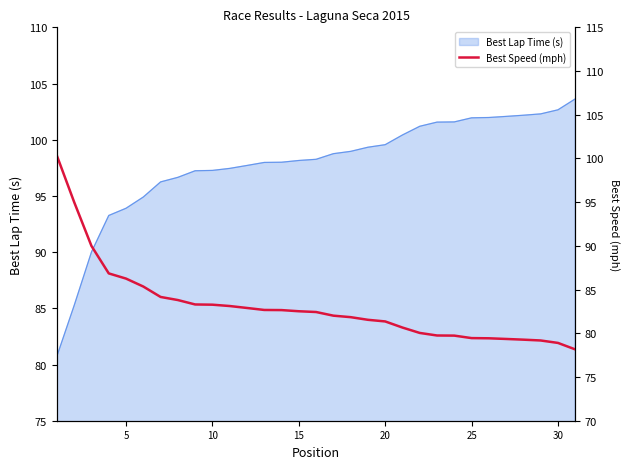

The Best Lap Time (s) series shows 152.6 at 30. True or false?

False